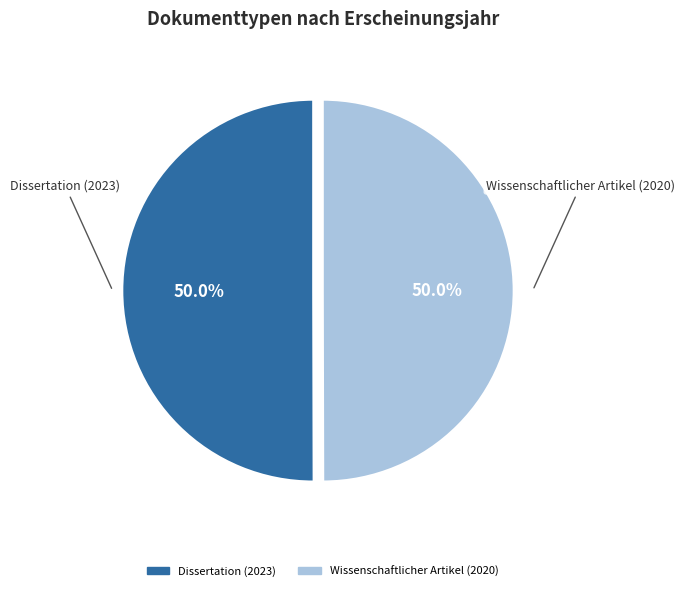

How many segments does this pie chart have?

2